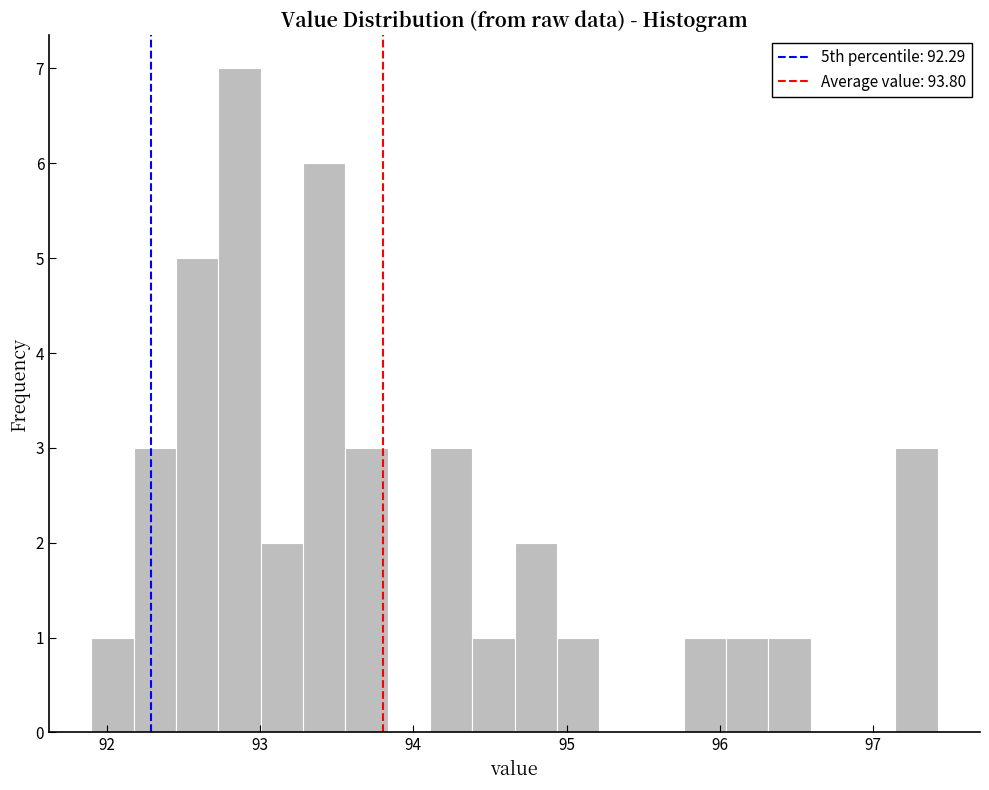

Around what value on the x-axis is the tallest bar? Give the approximate position of its centre, as read against the axis.

92.9